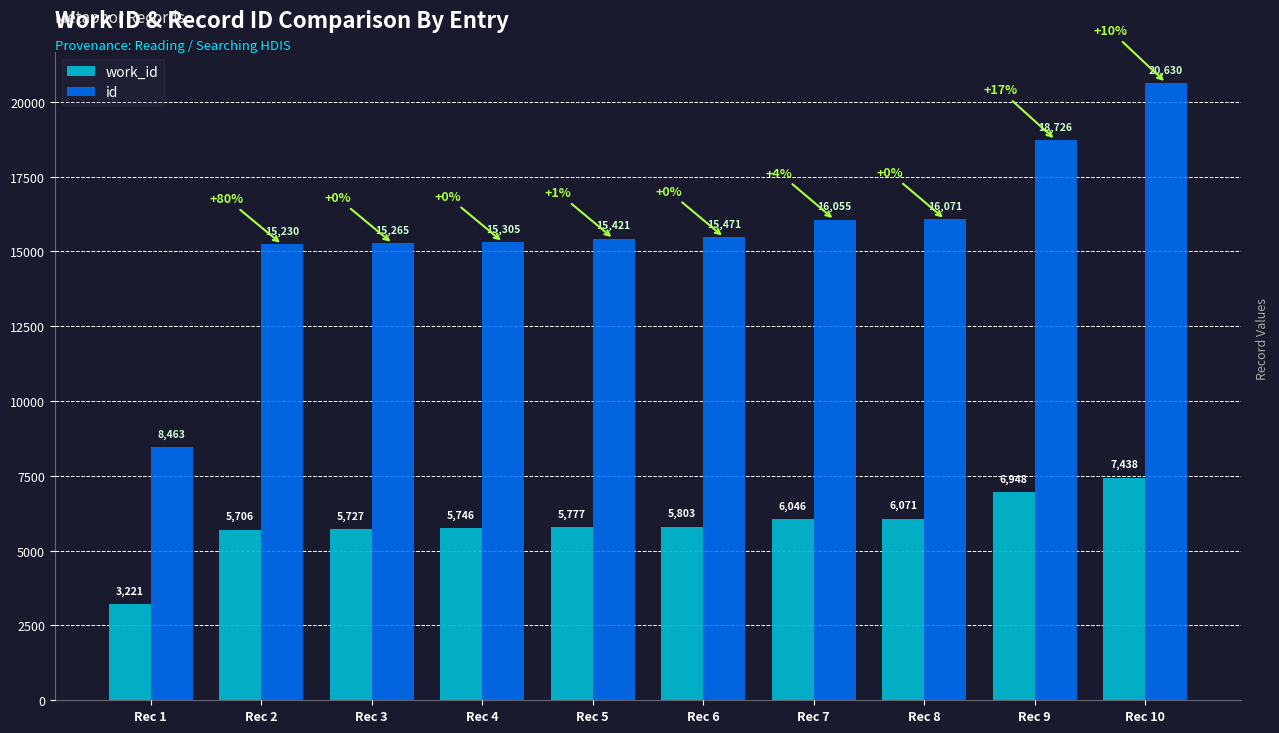

Is it true that work_id equals 5727 at Rec 3?

True